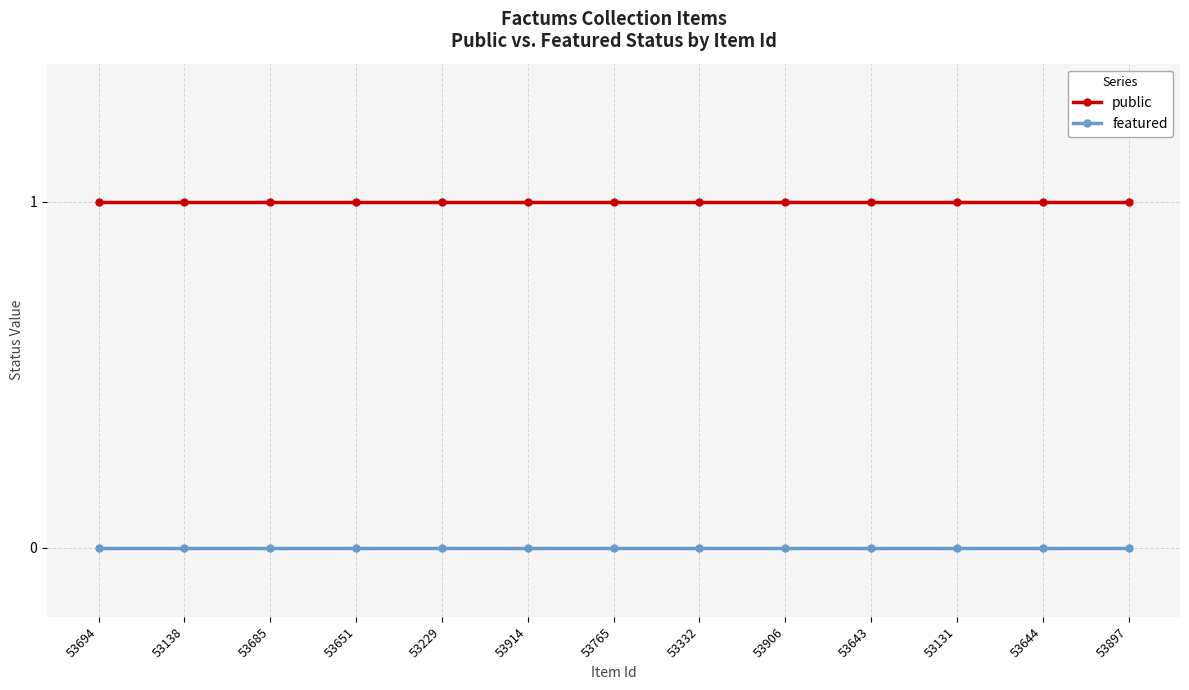

Is this an area chart (filled region under the line)?

No